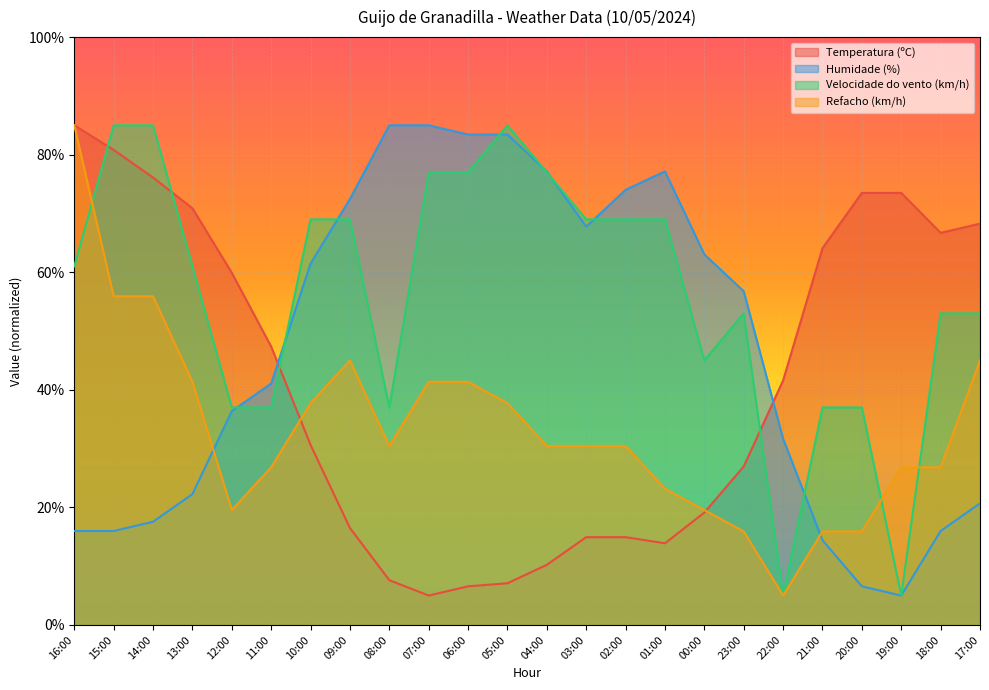

What is the average value of the Temperatura (ºC) series?

40.9